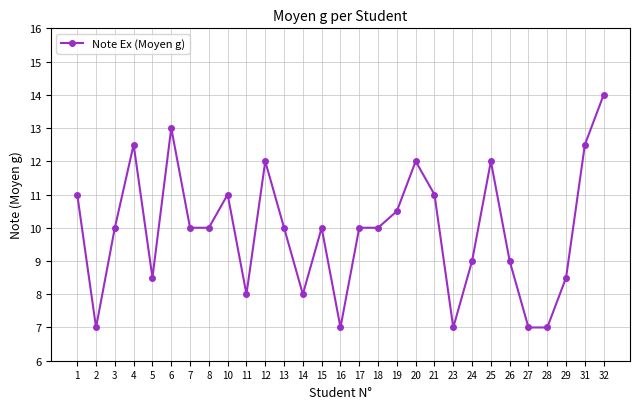

What is the greatest value displayed?

14.0